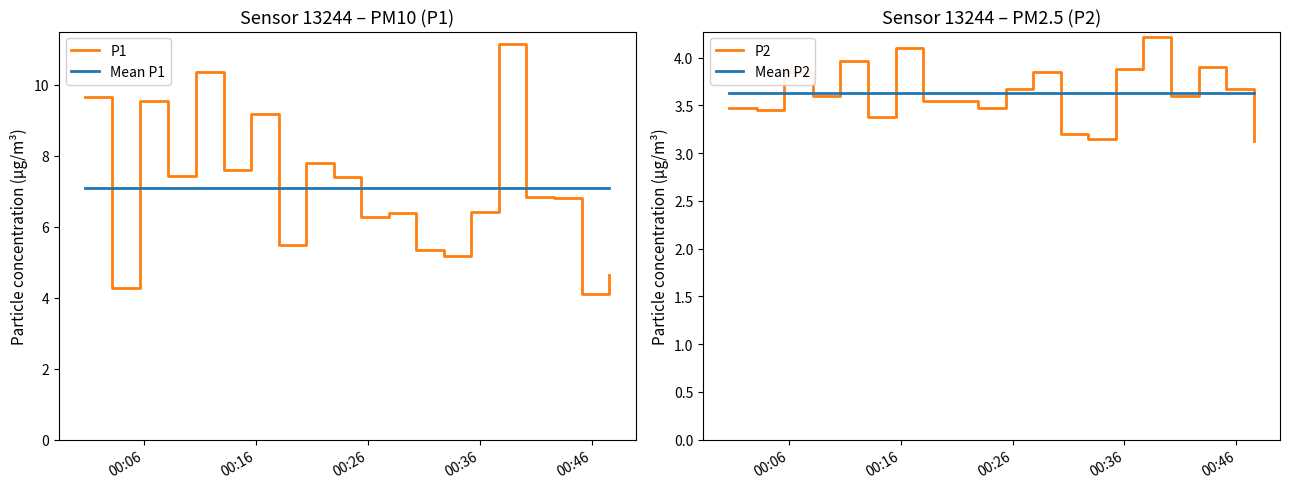

True or false: P1 and Mean P1 cross at least once.

True